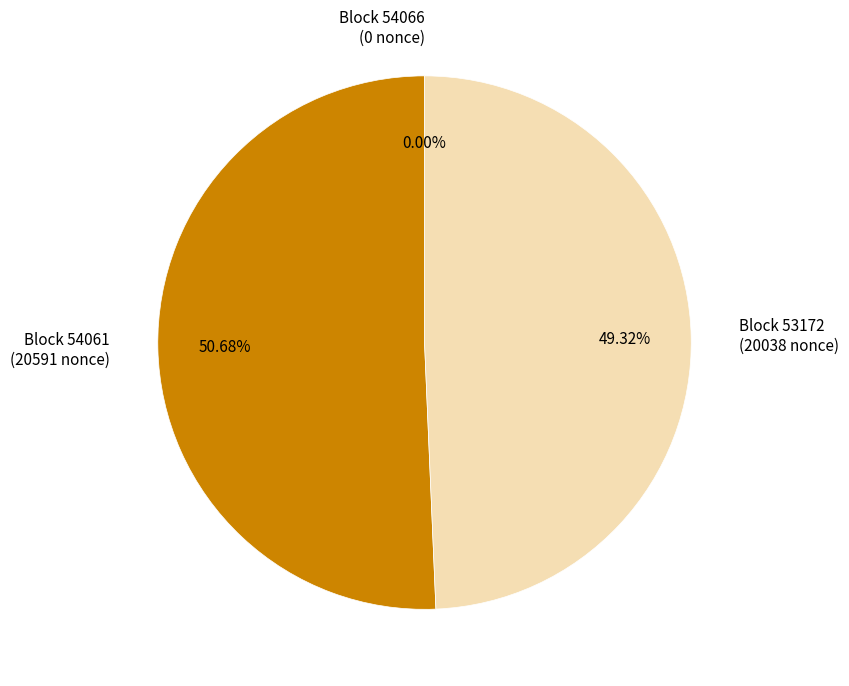

Which category accounts for the majority?

54061